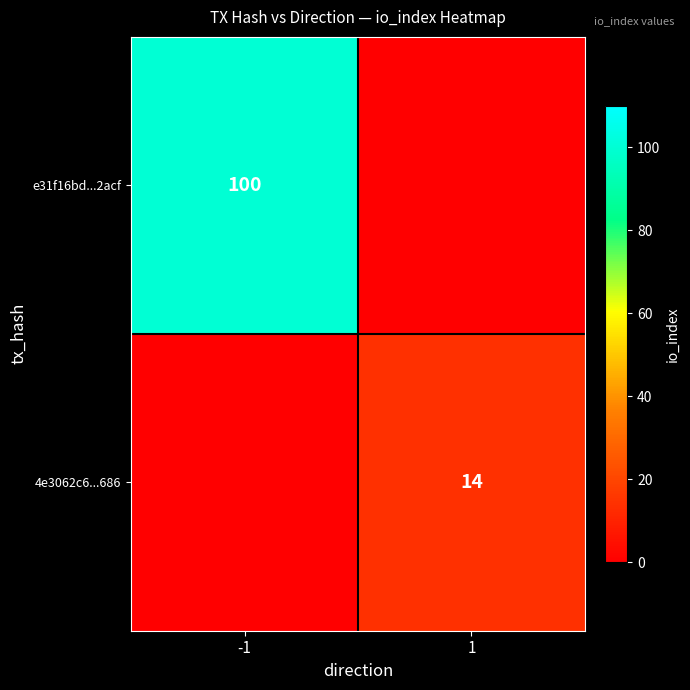

Is it true that e31f16bd...2acf equals 100 at -1?

True